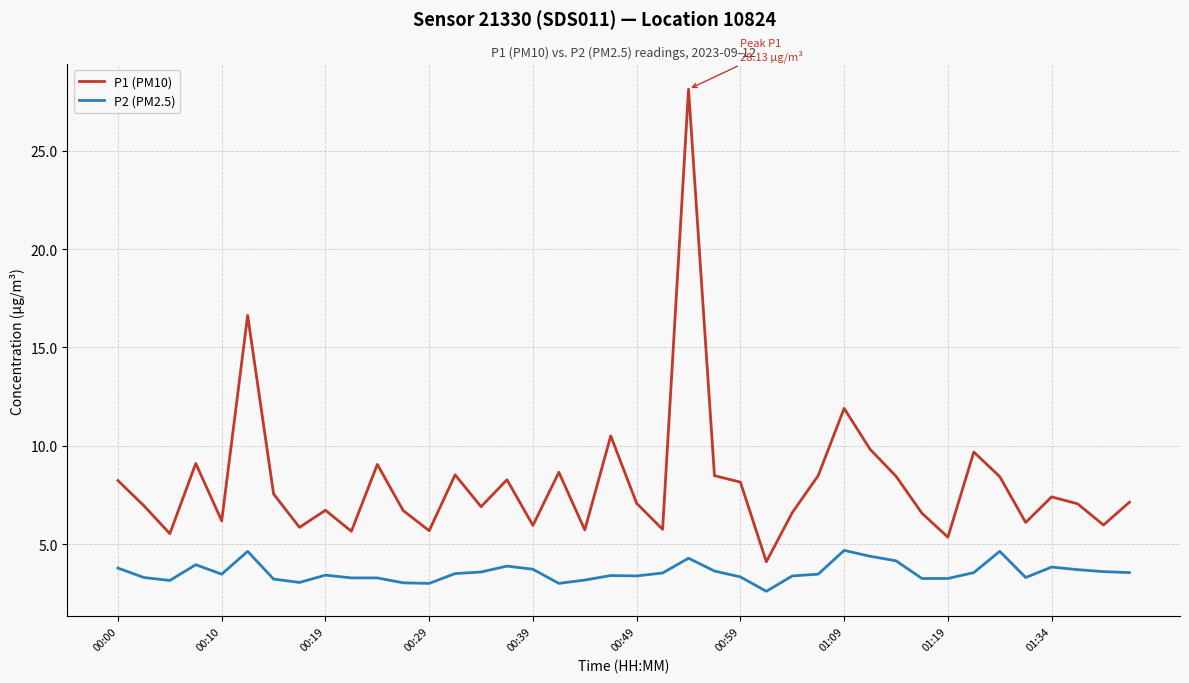

Rank the series by their average value, from lowest to highest.

P2 (PM2.5), P1 (PM10)